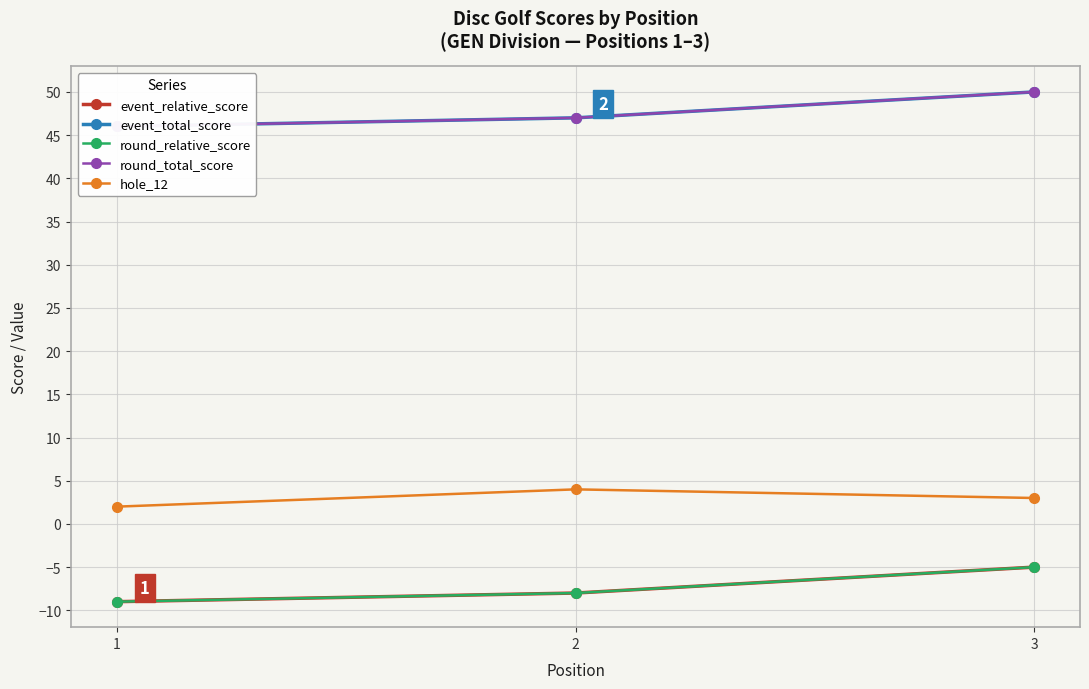

How many values in the event_total_score series exceed 47?

1